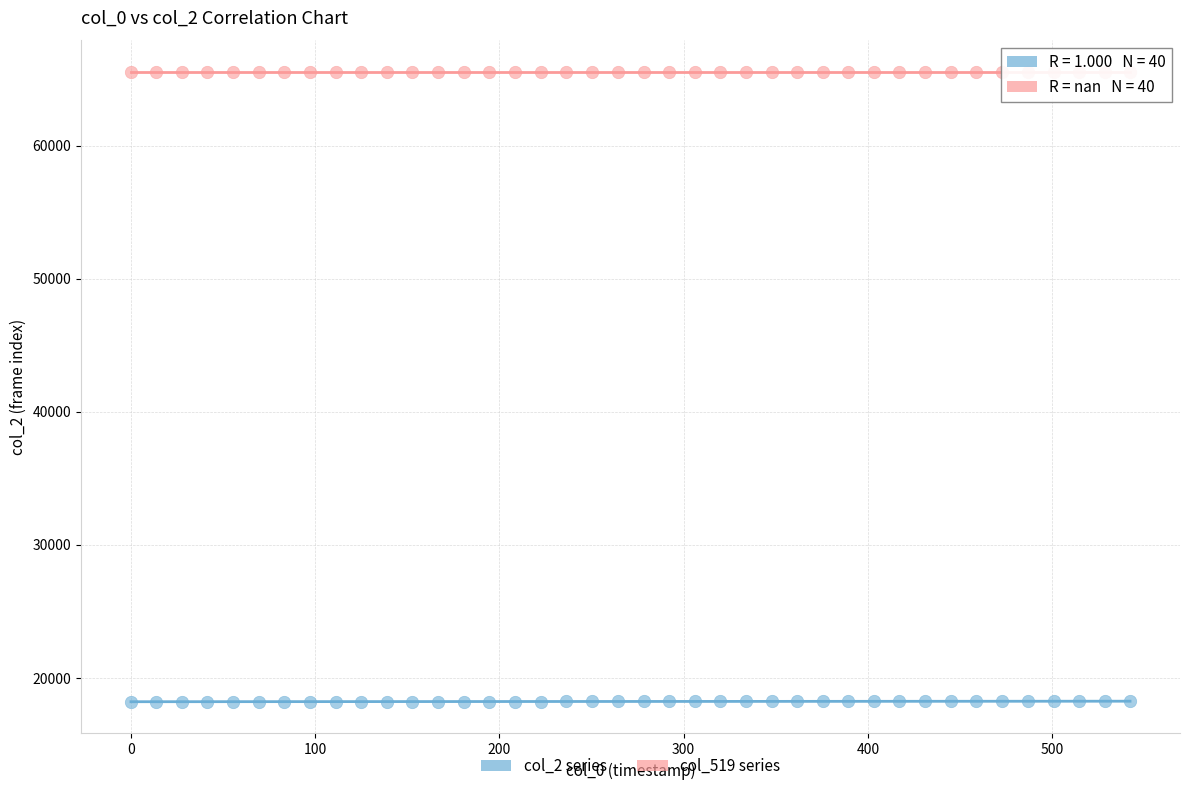

Which series contains the highest Y value?

col_519 series